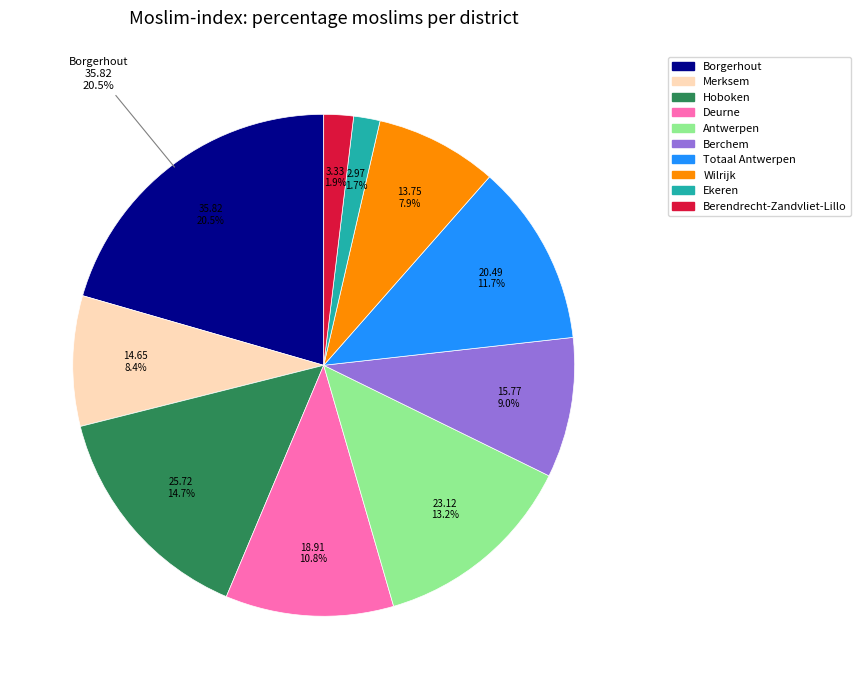

Is there any slice that represents more than half of the pie?

No